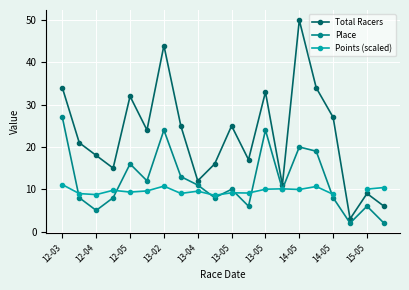

At which label does Points (scaled) reach its peak?

12-03